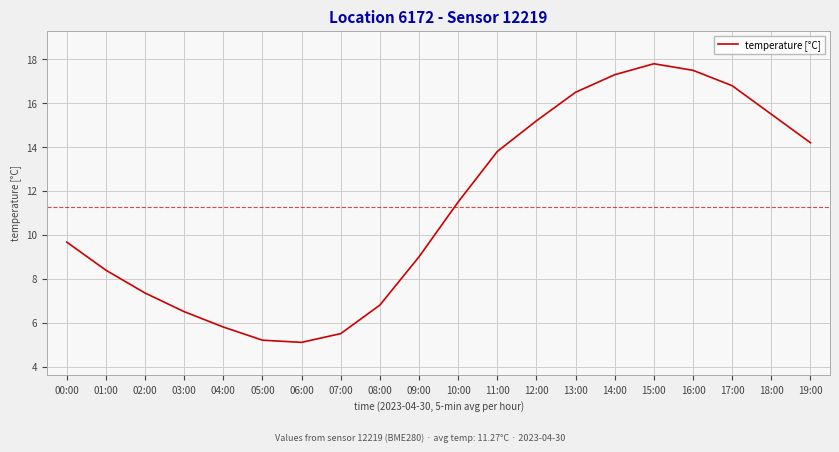

Count the number of data series in this chart.

1